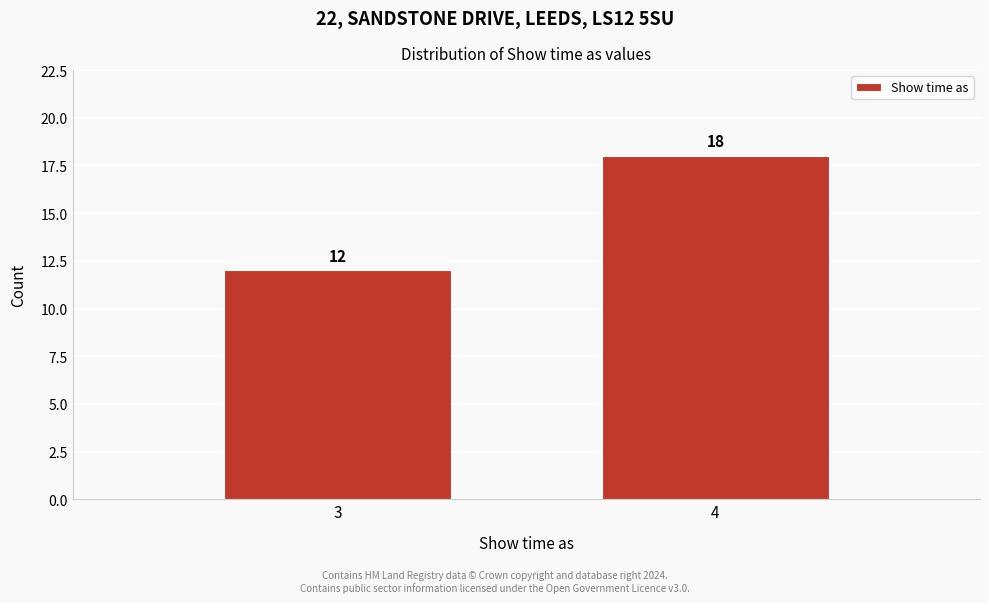

Reading left to right, list all the values displayed in this chart.

3=12	4=18